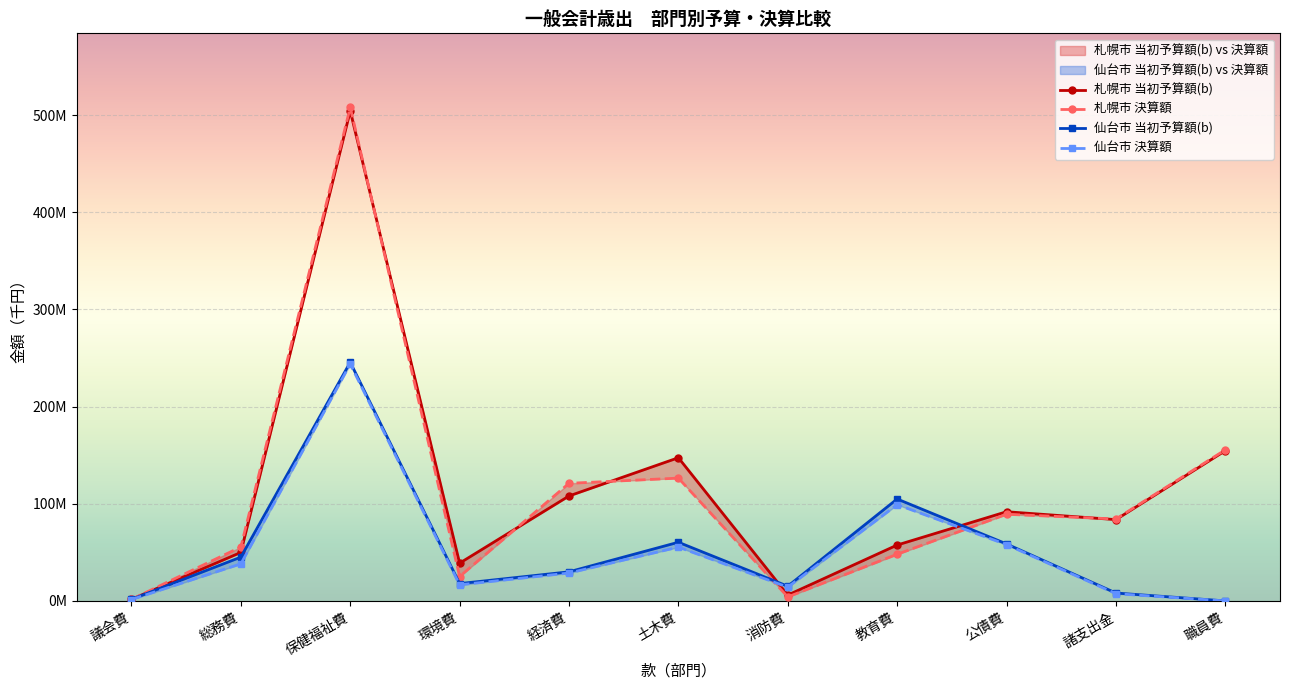

Where is 仙台市 当初予算額(b) nearest to the value 122833952?

教育費